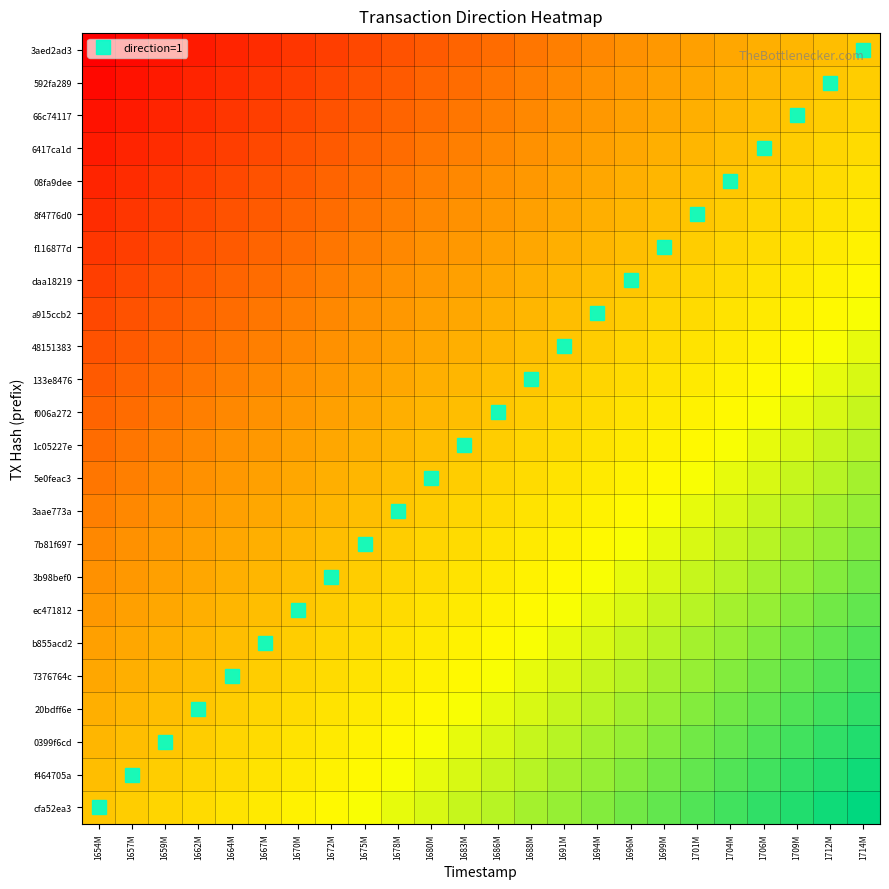

Reading left to right, what are all the values shown in this chart?

3aed2ad3: 1654M=0.0	1657M=0.0	1659M=0.0	1662M=0.1	1664M=0.1	1667M=0.1	1670M=0.1	1672M=0.2	1675M=0.2	1678M=0.2	1680M=0.2	1683M=0.2	1686M=0.3	1688M=0.3	1691M=0.3	1694M=0.3	1696M=0.3	1699M=0.4	1701M=0.4	1704M=0.4	1706M=0.4	1709M=0.5	1712M=0.5	1714M=0.5
592fa289: 1654M=0.0	1657M=0.0	1659M=0.1	1662M=0.1	1664M=0.1	1667M=0.1	1670M=0.2	1672M=0.2	1675M=0.2	1678M=0.2	1680M=0.2	1683M=0.3	1686M=0.3	1688M=0.3	1691M=0.3	1694M=0.3	1696M=0.4	1699M=0.4	1701M=0.4	1704M=0.4	1706M=0.5	1709M=0.5	1712M=0.5	1714M=0.5
66c74117: 1654M=0.0	1657M=0.1	1659M=0.1	1662M=0.1	1664M=0.1	1667M=0.2	1670M=0.2	1672M=0.2	1675M=0.2	1678M=0.2	1680M=0.3	1683M=0.3	1686M=0.3	1688M=0.3	1691M=0.3	1694M=0.4	1696M=0.4	1699M=0.4	1701M=0.4	1704M=0.5	1706M=0.5	1709M=0.5	1712M=0.5	1714M=0.5
6417ca1d: 1654M=0.1	1657M=0.1	1659M=0.1	1662M=0.1	1664M=0.2	1667M=0.2	1670M=0.2	1672M=0.2	1675M=0.2	1678M=0.3	1680M=0.3	1683M=0.3	1686M=0.3	1688M=0.3	1691M=0.4	1694M=0.4	1696M=0.4	1699M=0.4	1701M=0.5	1704M=0.5	1706M=0.5	1709M=0.5	1712M=0.5	1714M=0.6
08fa9dee: 1654M=0.1	1657M=0.1	1659M=0.1	1662M=0.2	1664M=0.2	1667M=0.2	1670M=0.2	1672M=0.2	1675M=0.3	1678M=0.3	1680M=0.3	1683M=0.3	1686M=0.3	1688M=0.4	1691M=0.4	1694M=0.4	1696M=0.4	1699M=0.5	1701M=0.5	1704M=0.5	1706M=0.5	1709M=0.5	1712M=0.6	1714M=0.6
8f4776d0: 1654M=0.1	1657M=0.1	1659M=0.2	1662M=0.2	1664M=0.2	1667M=0.2	1670M=0.2	1672M=0.3	1675M=0.3	1678M=0.3	1680M=0.3	1683M=0.3	1686M=0.4	1688M=0.4	1691M=0.4	1694M=0.4	1696M=0.5	1699M=0.5	1701M=0.5	1704M=0.5	1706M=0.5	1709M=0.6	1712M=0.6	1714M=0.6
f116877d: 1654M=0.1	1657M=0.2	1659M=0.2	1662M=0.2	1664M=0.2	1667M=0.2	1670M=0.3	1672M=0.3	1675M=0.3	1678M=0.3	1680M=0.3	1683M=0.4	1686M=0.4	1688M=0.4	1691M=0.4	1694M=0.5	1696M=0.5	1699M=0.5	1701M=0.5	1704M=0.5	1706M=0.6	1709M=0.6	1712M=0.6	1714M=0.6
daa18219: 1654M=0.2	1657M=0.2	1659M=0.2	1662M=0.2	1664M=0.2	1667M=0.3	1670M=0.3	1672M=0.3	1675M=0.3	1678M=0.3	1680M=0.4	1683M=0.4	1686M=0.4	1688M=0.4	1691M=0.5	1694M=0.5	1696M=0.5	1699M=0.5	1701M=0.5	1704M=0.6	1706M=0.6	1709M=0.6	1712M=0.6	1714M=0.7
a915ccb2: 1654M=0.2	1657M=0.2	1659M=0.2	1662M=0.2	1664M=0.3	1667M=0.3	1670M=0.3	1672M=0.3	1675M=0.3	1678M=0.4	1680M=0.4	1683M=0.4	1686M=0.4	1688M=0.5	1691M=0.5	1694M=0.5	1696M=0.5	1699M=0.5	1701M=0.6	1704M=0.6	1706M=0.6	1709M=0.6	1712M=0.7	1714M=0.7
48151383: 1654M=0.2	1657M=0.2	1659M=0.2	1662M=0.3	1664M=0.3	1667M=0.3	1670M=0.3	1672M=0.3	1675M=0.4	1678M=0.4	1680M=0.4	1683M=0.4	1686M=0.5	1688M=0.5	1691M=0.5	1694M=0.5	1696M=0.5	1699M=0.6	1701M=0.6	1704M=0.6	1706M=0.6	1709M=0.7	1712M=0.7	1714M=0.7
133e8476: 1654M=0.2	1657M=0.2	1659M=0.3	1662M=0.3	1664M=0.3	1667M=0.3	1670M=0.3	1672M=0.4	1675M=0.4	1678M=0.4	1680M=0.4	1683M=0.5	1686M=0.5	1688M=0.5	1691M=0.5	1694M=0.5	1696M=0.6	1699M=0.6	1701M=0.6	1704M=0.6	1706M=0.7	1709M=0.7	1712M=0.7	1714M=0.7
f006a272: 1654M=0.2	1657M=0.3	1659M=0.3	1662M=0.3	1664M=0.3	1667M=0.3	1670M=0.4	1672M=0.4	1675M=0.4	1678M=0.4	1680M=0.5	1683M=0.5	1686M=0.5	1688M=0.5	1691M=0.5	1694M=0.6	1696M=0.6	1699M=0.6	1701M=0.6	1704M=0.7	1706M=0.7	1709M=0.7	1712M=0.7	1714M=0.7
1c05227e: 1654M=0.3	1657M=0.3	1659M=0.3	1662M=0.3	1664M=0.3	1667M=0.4	1670M=0.4	1672M=0.4	1675M=0.4	1678M=0.5	1680M=0.5	1683M=0.5	1686M=0.5	1688M=0.5	1691M=0.6	1694M=0.6	1696M=0.6	1699M=0.6	1701M=0.7	1704M=0.7	1706M=0.7	1709M=0.7	1712M=0.7	1714M=0.8
5e0feac3: 1654M=0.3	1657M=0.3	1659M=0.3	1662M=0.3	1664M=0.4	1667M=0.4	1670M=0.4	1672M=0.4	1675M=0.5	1678M=0.5	1680M=0.5	1683M=0.5	1686M=0.5	1688M=0.6	1691M=0.6	1694M=0.6	1696M=0.6	1699M=0.7	1701M=0.7	1704M=0.7	1706M=0.7	1709M=0.7	1712M=0.8	1714M=0.8
3aae773a: 1654M=0.3	1657M=0.3	1659M=0.3	1662M=0.4	1664M=0.4	1667M=0.4	1670M=0.4	1672M=0.5	1675M=0.5	1678M=0.5	1680M=0.5	1683M=0.5	1686M=0.6	1688M=0.6	1691M=0.6	1694M=0.6	1696M=0.7	1699M=0.7	1701M=0.7	1704M=0.7	1706M=0.7	1709M=0.8	1712M=0.8	1714M=0.8
7b81f697: 1654M=0.3	1657M=0.3	1659M=0.4	1662M=0.4	1664M=0.4	1667M=0.4	1670M=0.5	1672M=0.5	1675M=0.5	1678M=0.5	1680M=0.5	1683M=0.6	1686M=0.6	1688M=0.6	1691M=0.6	1694M=0.7	1696M=0.7	1699M=0.7	1701M=0.7	1704M=0.7	1706M=0.8	1709M=0.8	1712M=0.8	1714M=0.8
3b98bef0: 1654M=0.3	1657M=0.4	1659M=0.4	1662M=0.4	1664M=0.4	1667M=0.5	1670M=0.5	1672M=0.5	1675M=0.5	1678M=0.5	1680M=0.6	1683M=0.6	1686M=0.6	1688M=0.6	1691M=0.7	1694M=0.7	1696M=0.7	1699M=0.7	1701M=0.7	1704M=0.8	1706M=0.8	1709M=0.8	1712M=0.8	1714M=0.8
ec471812: 1654M=0.4	1657M=0.4	1659M=0.4	1662M=0.4	1664M=0.5	1667M=0.5	1670M=0.5	1672M=0.5	1675M=0.5	1678M=0.6	1680M=0.6	1683M=0.6	1686M=0.6	1688M=0.7	1691M=0.7	1694M=0.7	1696M=0.7	1699M=0.7	1701M=0.8	1704M=0.8	1706M=0.8	1709M=0.8	1712M=0.8	1714M=0.9
b855acd2: 1654M=0.4	1657M=0.4	1659M=0.4	1662M=0.5	1664M=0.5	1667M=0.5	1670M=0.5	1672M=0.5	1675M=0.6	1678M=0.6	1680M=0.6	1683M=0.6	1686M=0.7	1688M=0.7	1691M=0.7	1694M=0.7	1696M=0.7	1699M=0.8	1701M=0.8	1704M=0.8	1706M=0.8	1709M=0.8	1712M=0.9	1714M=0.9
7376764c: 1654M=0.4	1657M=0.4	1659M=0.5	1662M=0.5	1664M=0.5	1667M=0.5	1670M=0.5	1672M=0.6	1675M=0.6	1678M=0.6	1680M=0.6	1683M=0.7	1686M=0.7	1688M=0.7	1691M=0.7	1694M=0.7	1696M=0.8	1699M=0.8	1701M=0.8	1704M=0.8	1706M=0.8	1709M=0.9	1712M=0.9	1714M=0.9
20bdff6e: 1654M=0.4	1657M=0.5	1659M=0.5	1662M=0.5	1664M=0.5	1667M=0.5	1670M=0.6	1672M=0.6	1675M=0.6	1678M=0.6	1680M=0.7	1683M=0.7	1686M=0.7	1688M=0.7	1691M=0.7	1694M=0.8	1696M=0.8	1699M=0.8	1701M=0.8	1704M=0.8	1706M=0.9	1709M=0.9	1712M=0.9	1714M=0.9
0399f6cd: 1654M=0.5	1657M=0.5	1659M=0.5	1662M=0.5	1664M=0.5	1667M=0.6	1670M=0.6	1672M=0.6	1675M=0.6	1678M=0.7	1680M=0.7	1683M=0.7	1686M=0.7	1688M=0.7	1691M=0.8	1694M=0.8	1696M=0.8	1699M=0.8	1701M=0.8	1704M=0.9	1706M=0.9	1709M=0.9	1712M=0.9	1714M=1.0
f464705a: 1654M=0.5	1657M=0.5	1659M=0.5	1662M=0.5	1664M=0.6	1667M=0.6	1670M=0.6	1672M=0.6	1675M=0.7	1678M=0.7	1680M=0.7	1683M=0.7	1686M=0.7	1688M=0.8	1691M=0.8	1694M=0.8	1696M=0.8	1699M=0.8	1701M=0.9	1704M=0.9	1706M=0.9	1709M=0.9	1712M=1.0	1714M=1.0
cfa52ea3: 1654M=0.5	1657M=0.5	1659M=0.5	1662M=0.6	1664M=0.6	1667M=0.6	1670M=0.6	1672M=0.7	1675M=0.7	1678M=0.7	1680M=0.7	1683M=0.7	1686M=0.8	1688M=0.8	1691M=0.8	1694M=0.8	1696M=0.8	1699M=0.9	1701M=0.9	1704M=0.9	1706M=0.9	1709M=1.0	1712M=1.0	1714M=1.0